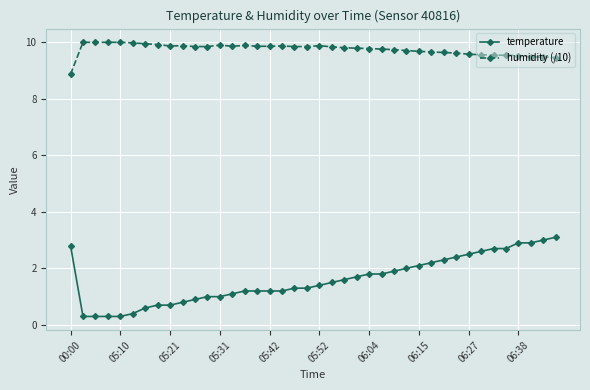

At how many categories does at least one series exceed 9?

39